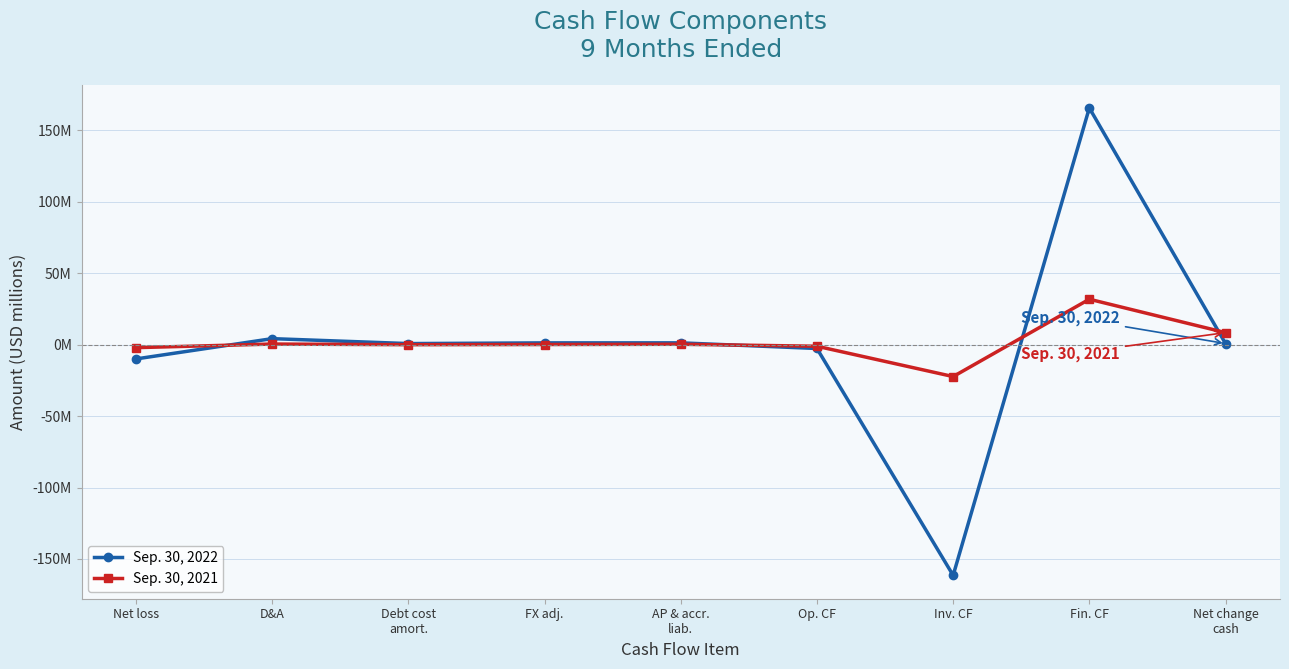

After their last crossing, which series has the higher values: Sep. 30, 2022 or Sep. 30, 2021?

Sep. 30, 2021